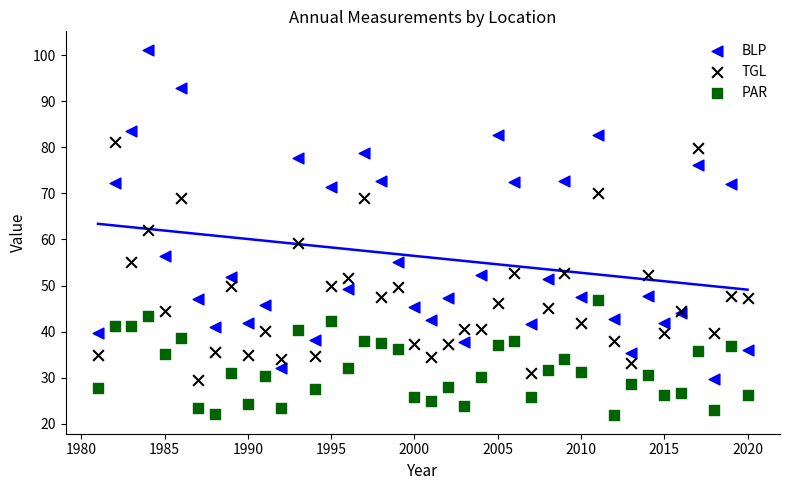

In the BLP series, what Y value is closest to 65?

71.4